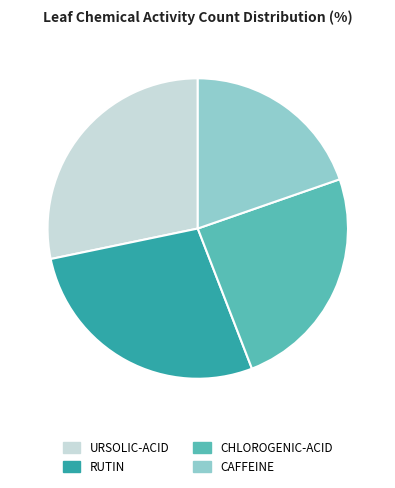

Approximately how many times larger is the value at RUTIN compared to URSOLIC-ACID?

1.0